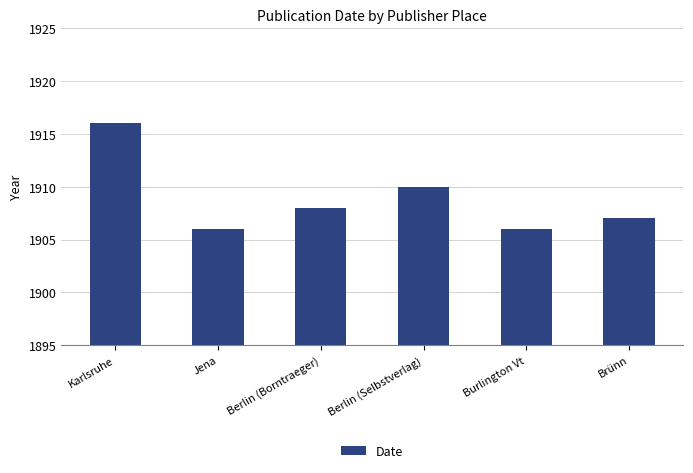

At which category does the chart reach its peak across all series?

Karlsruhe